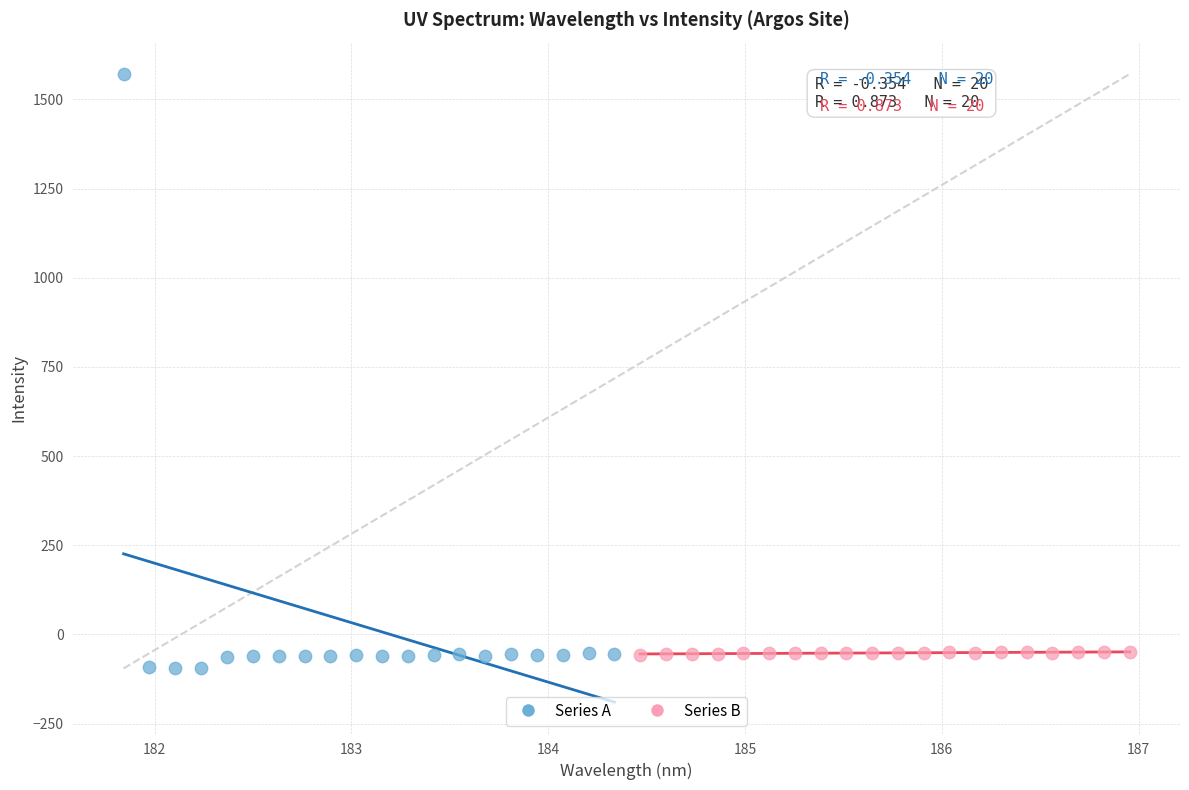

Which series reaches the maximum Y coordinate?

Series A